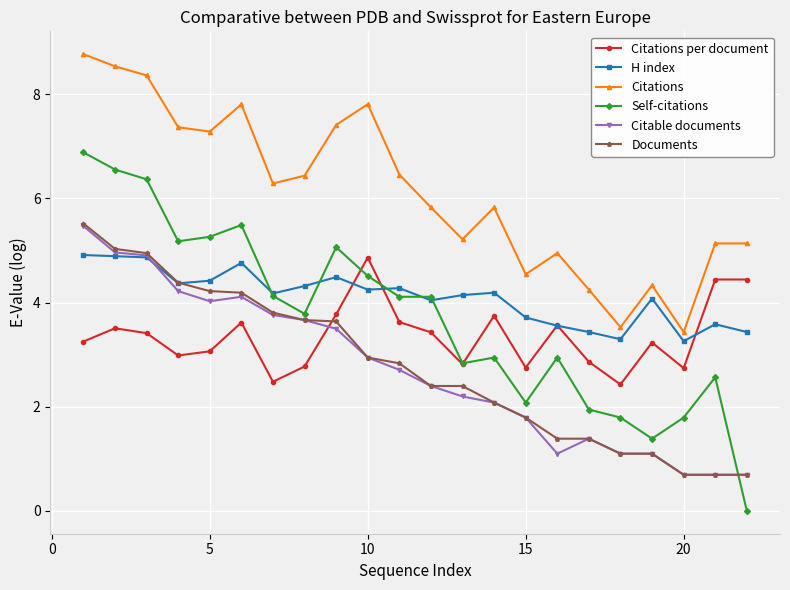

Which series has the largest total across all categories?

Citations